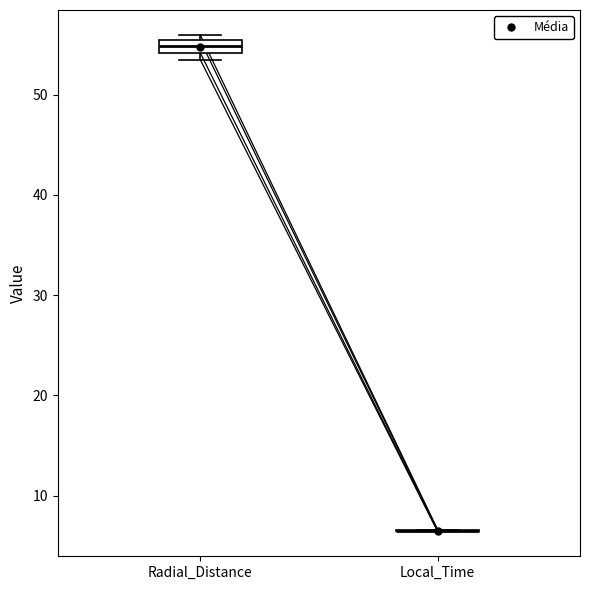

Where is the lower edge of the box for Radial_Distance on the y-axis? The values are not printed on the chart, so give them approximately, as read against the axis.

54